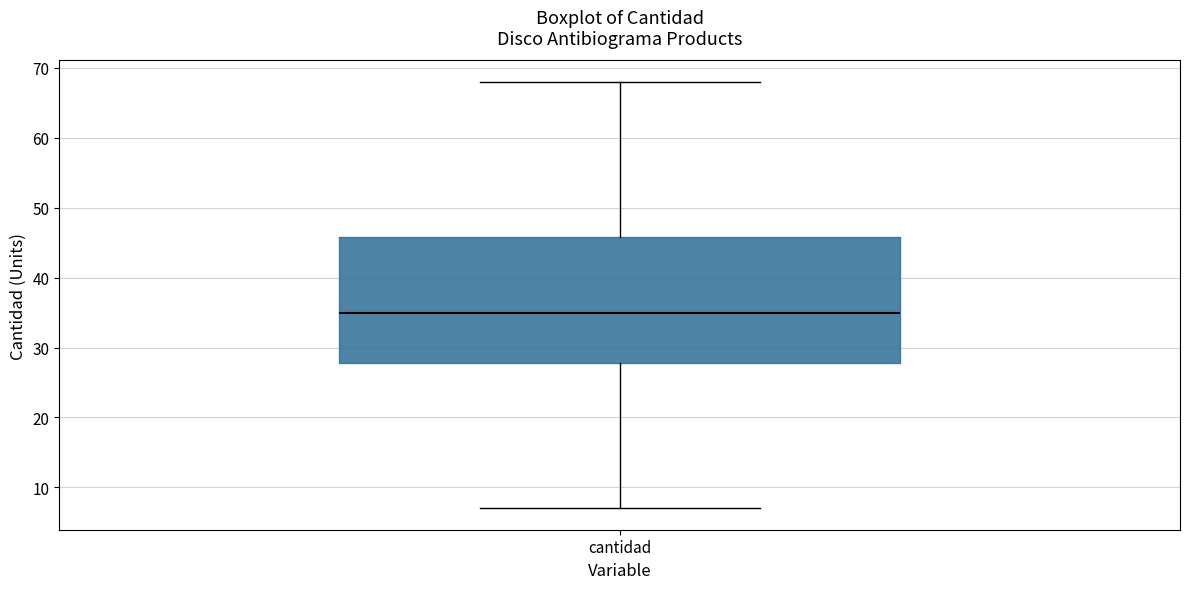

Where does the median line of the box for cantidad sit on the y-axis? The values are not printed on the chart, so give them approximately, as read against the axis.

35